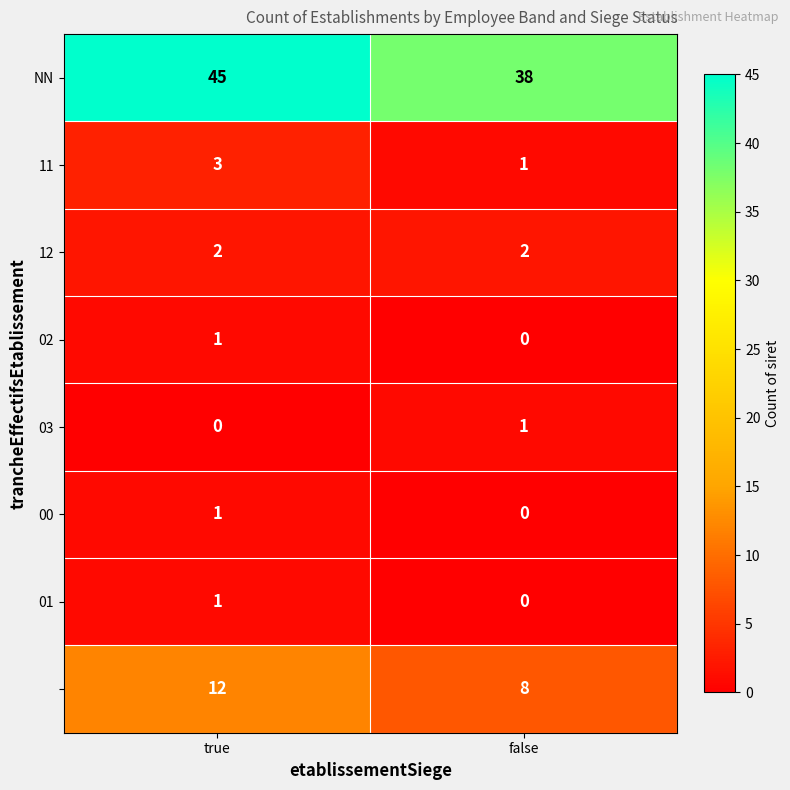

What is the maximum value shown in the chart?

45